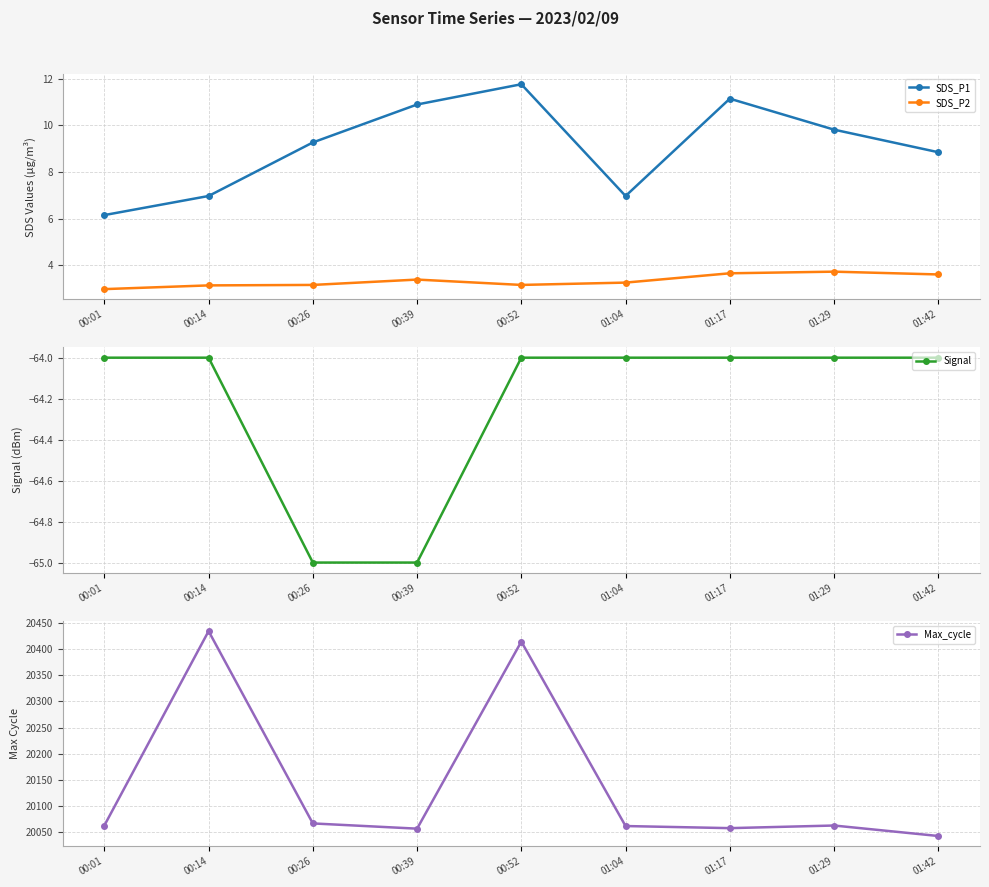

Is the value of Max_cycle at 00:39 greater than the value of Signal at 00:39?

Yes